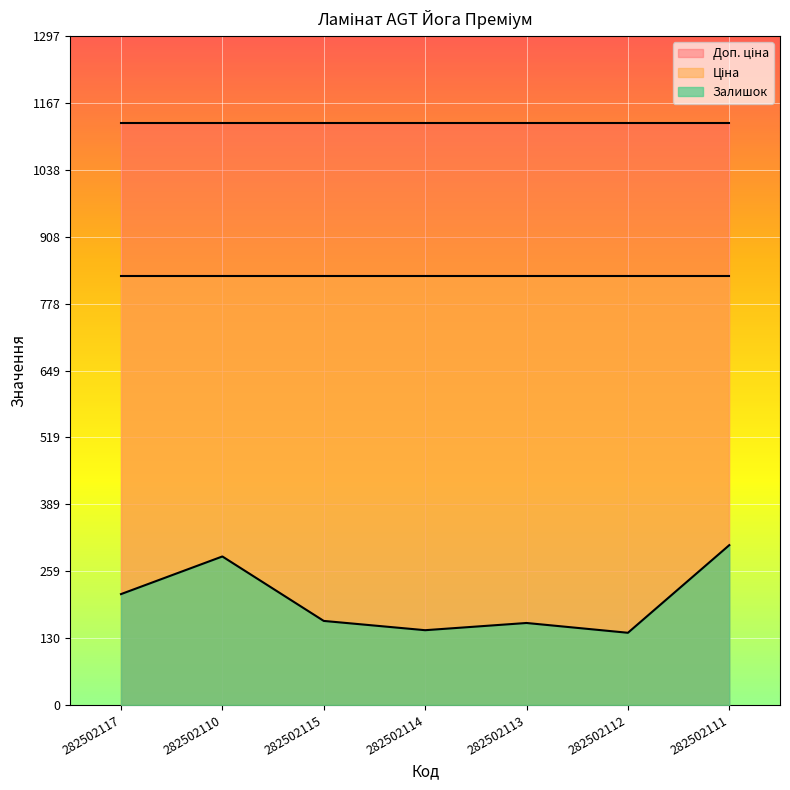

Reading left to right, what are all the values shown in this chart?

Залишок: 215.0	288.0	163.0	145.0	159.0	140.0	310.0
Ціна: 832.4	832.4	832.4	832.4	832.4	832.4	832.4
Доп. ціна: 1128.0	1128.0	1128.0	1128.0	1128.0	1128.0	1128.0